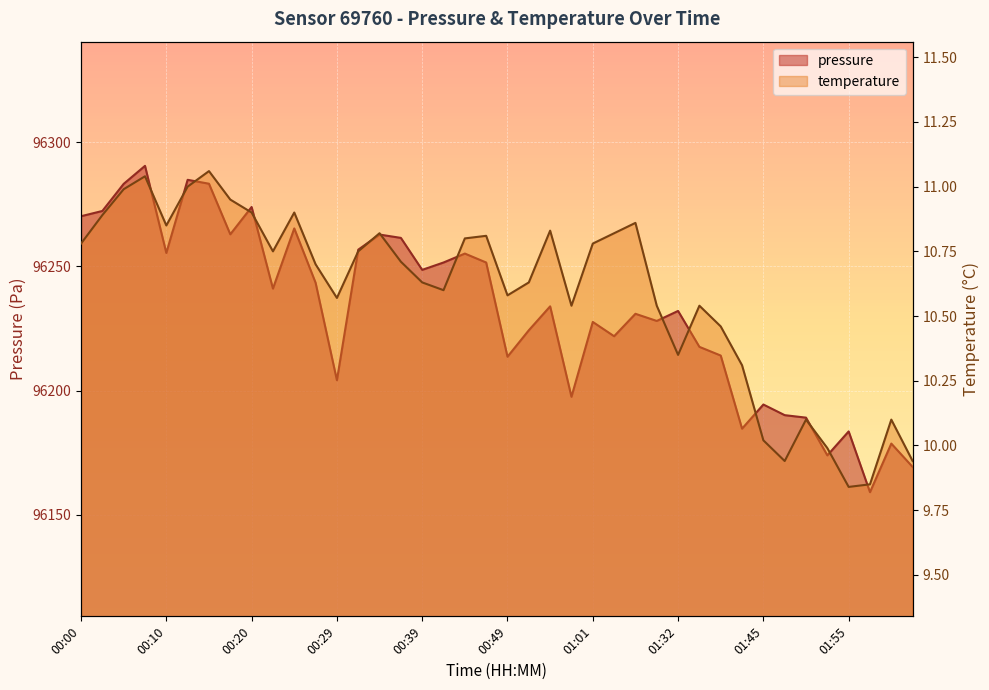

At which category is the sum across all series the highest?

00:07